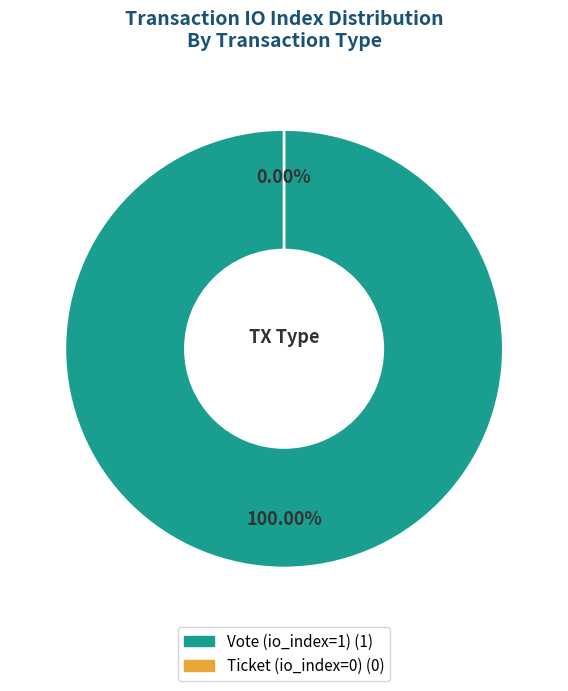

What percentage do Ticket (io_index=0) and Vote (io_index=1) together represent?

100.0%